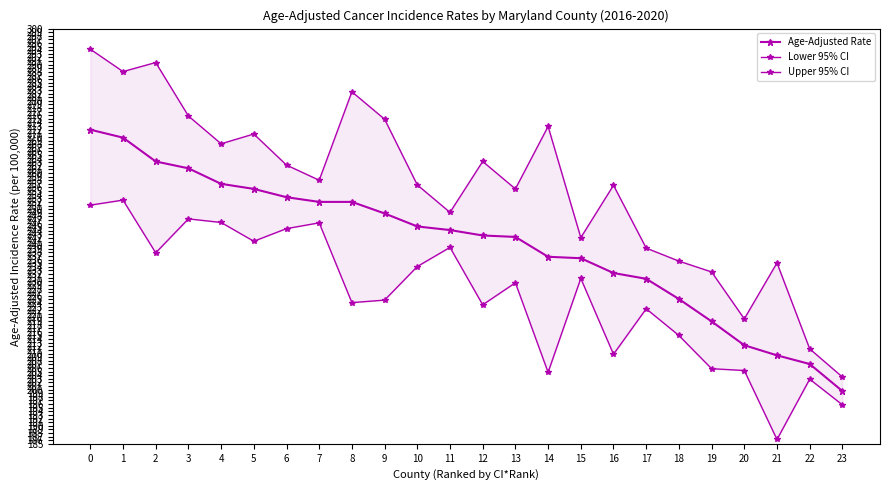

How many series are shown in this chart?

3